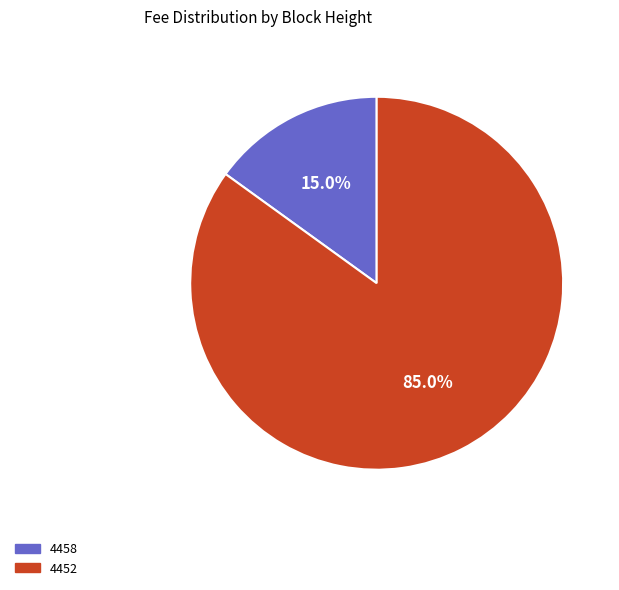

Which slice represents more than half of the pie?

4452